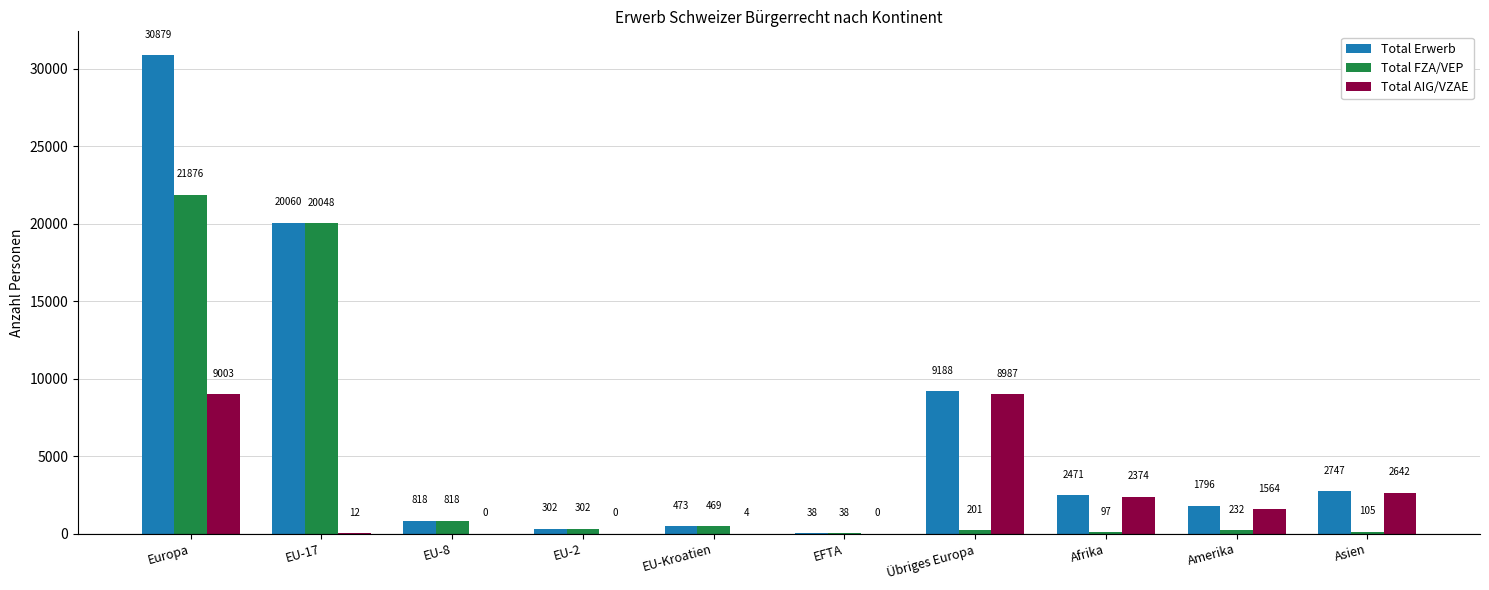

What value does the Total Erwerb series have at EU-2?

302